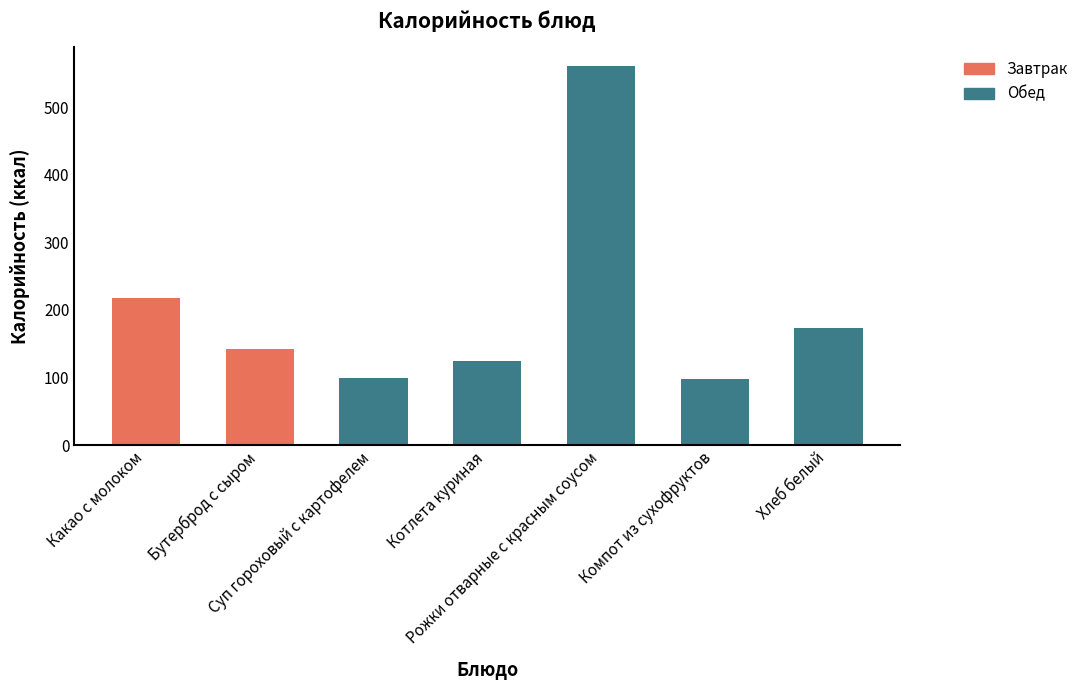

List the labels in order of value, largest first.

Рожки отварные с красным соусом, Какао с молоком, Хлеб белый, Бутерброд с сыром, Котлета куриная, Суп гороховый с картофелем, Компот из сухофруктов